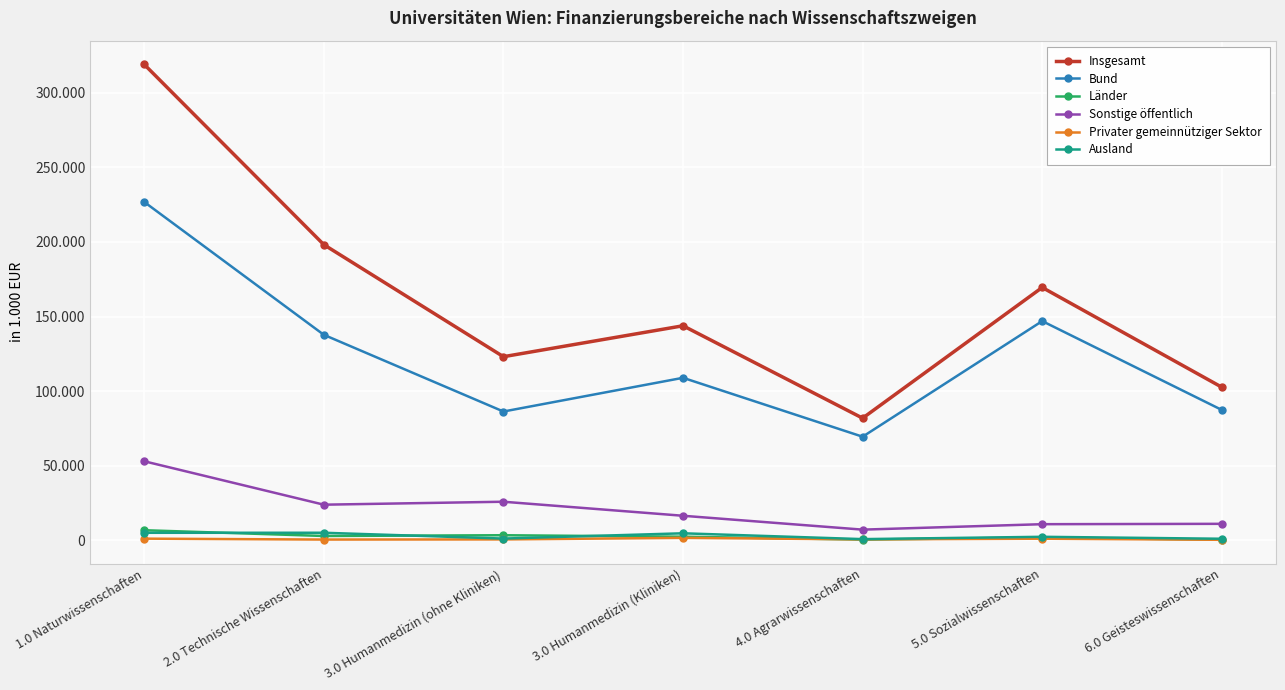

What are all the series names shown in the legend?

Insgesamt, Bund, Länder, Sonstige öffentlich, Privater gemeinnütziger Sektor, Ausland